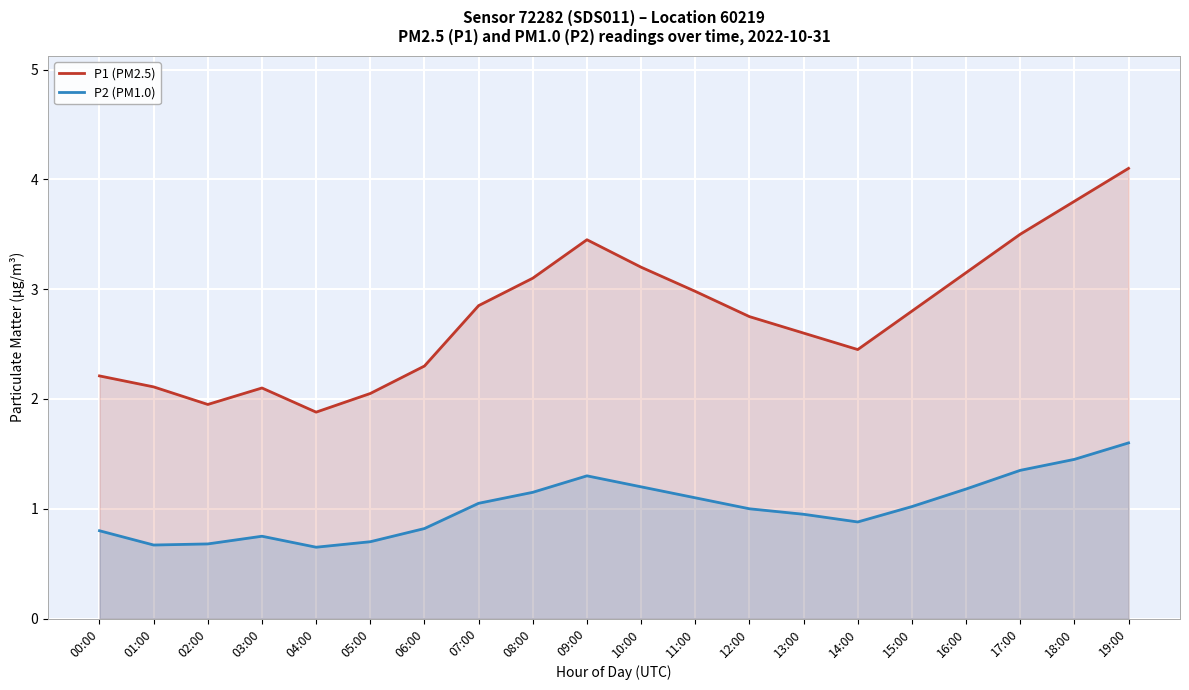

Which series has the largest range (max minus min)?

P1 (PM2.5)